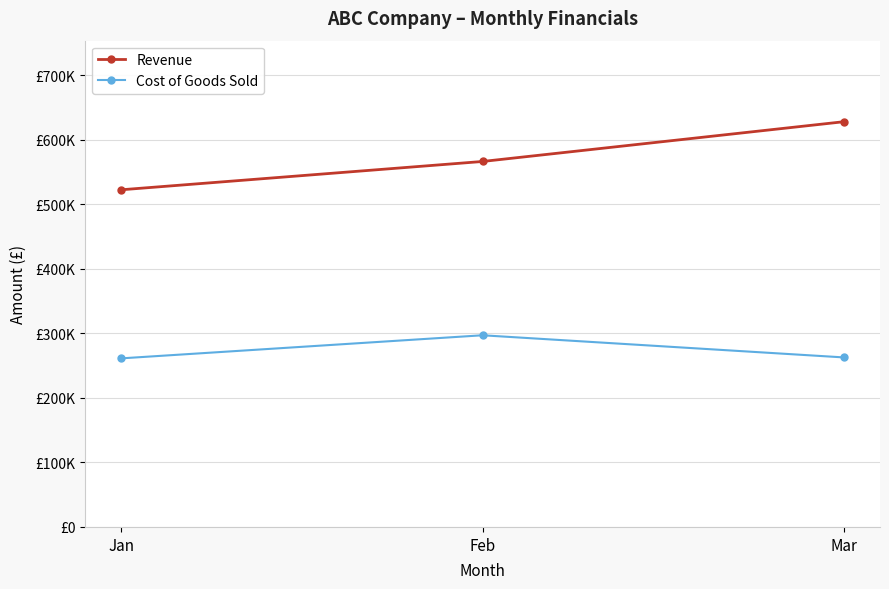

What is the approximate value of Cost of Goods Sold at Jan, to the nearest 50?

261100